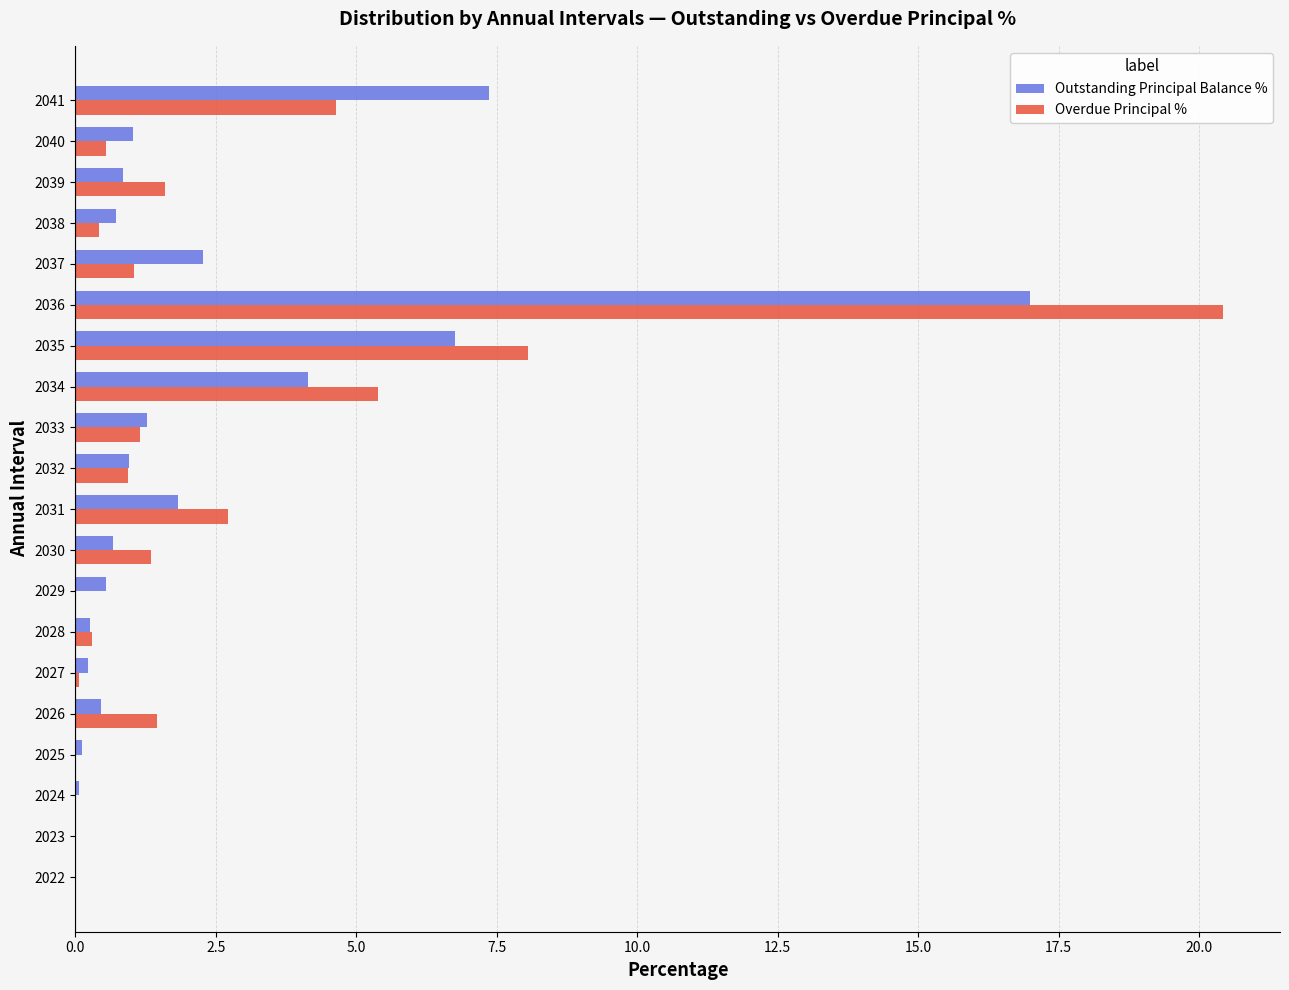

What is the sum of all Overdue Principal % values?

50.1